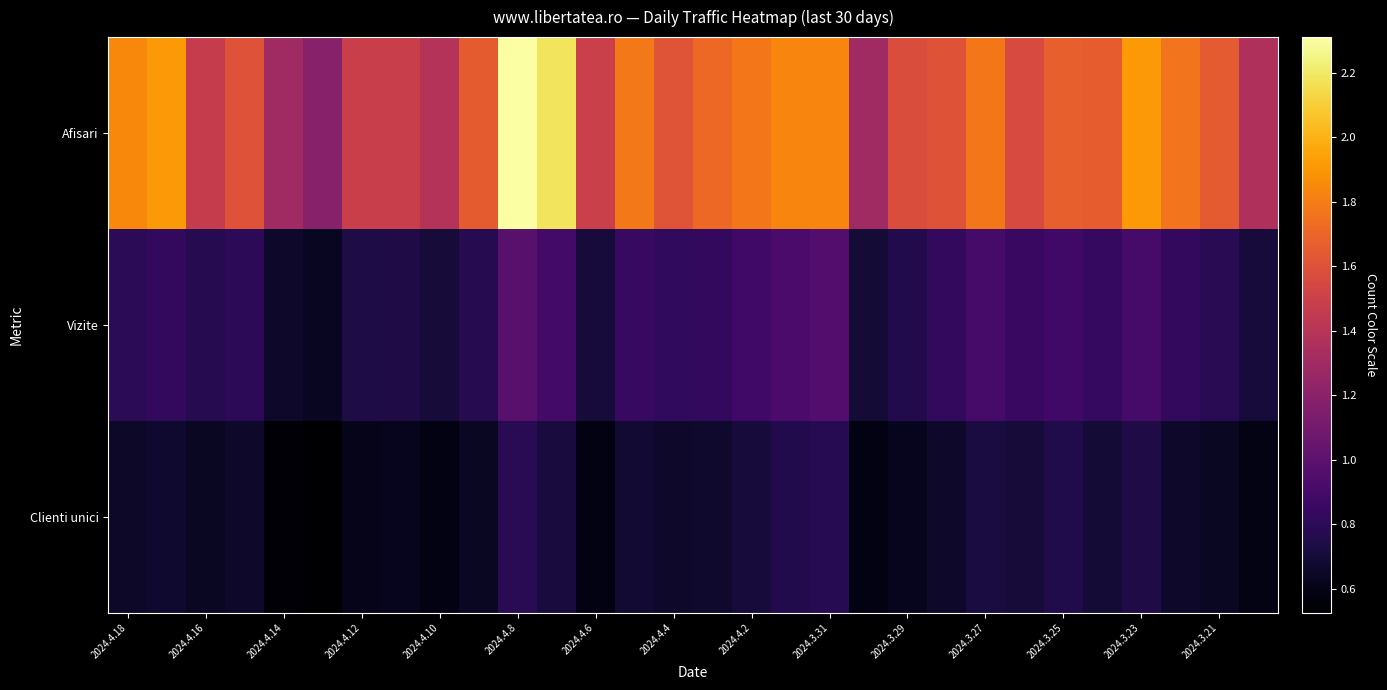

Which series has the widest spread of values?

Afisari